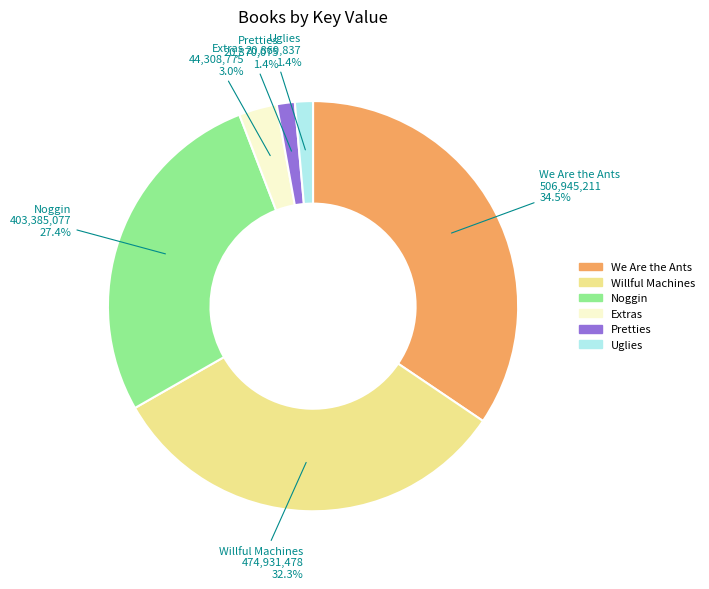

To the nearest percent, what is the average slice percentage?

17%